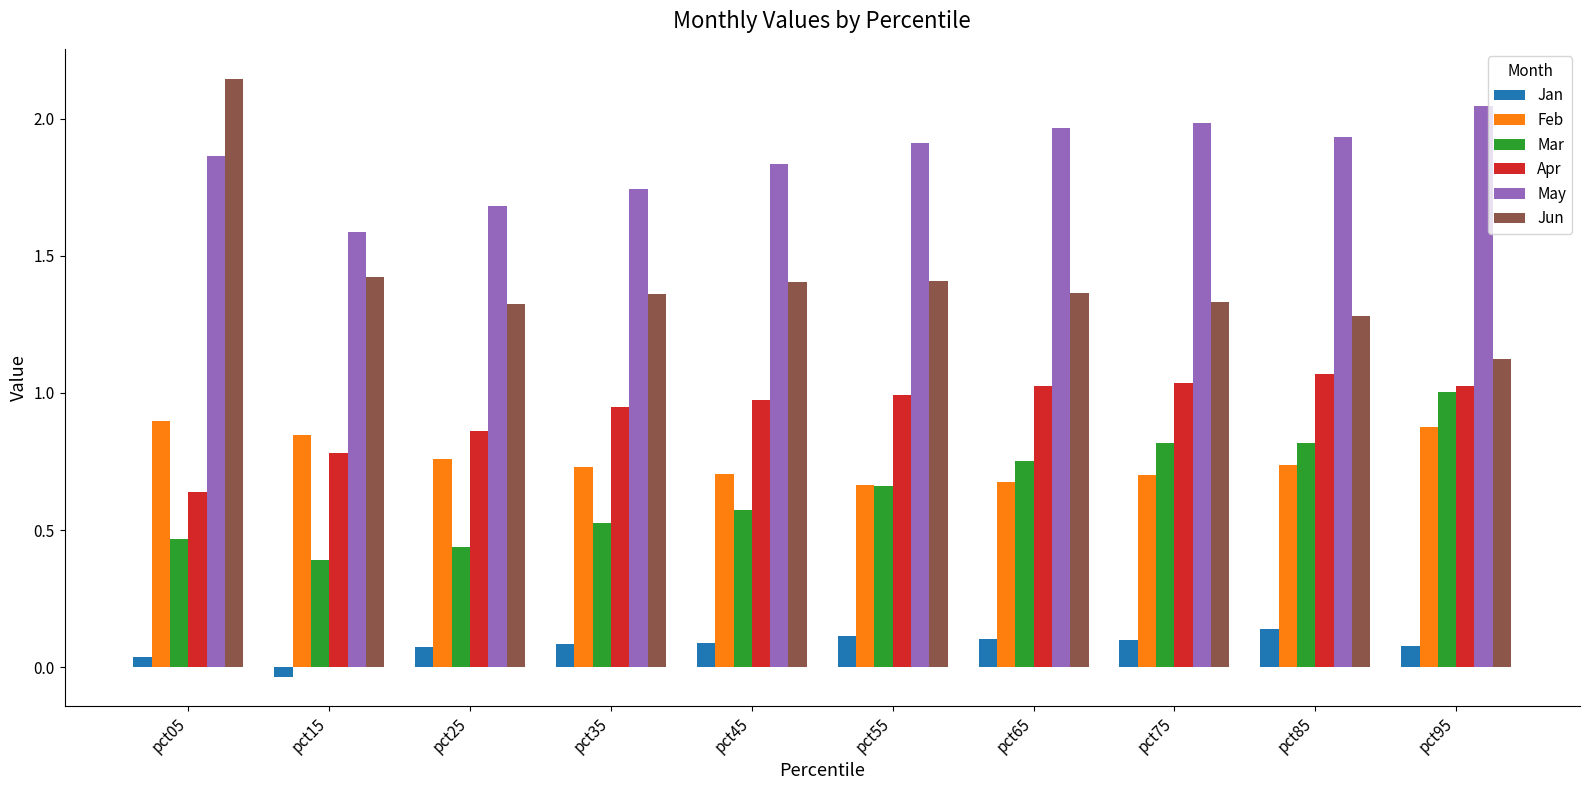

Does the chart contain any negative values?

Yes